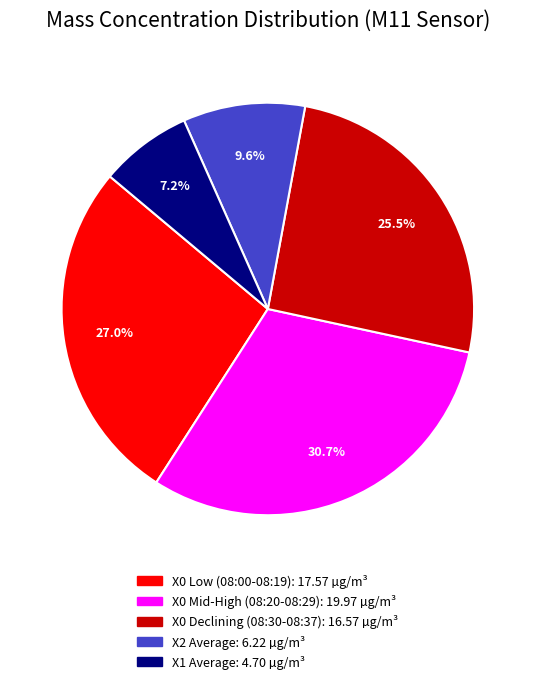

How many segments does this pie chart have?

5